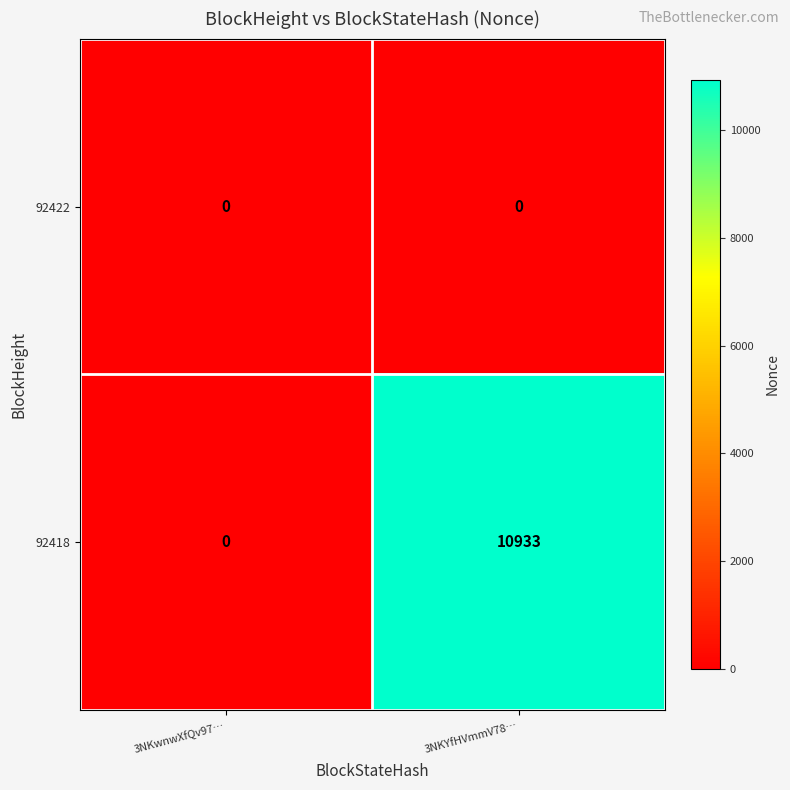

At which label is 92418 closest to 5466?

3NKwnwXfQv97…